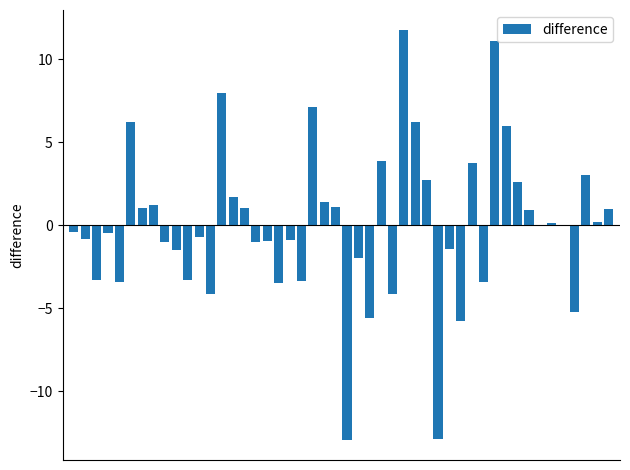

What is the greatest value displayed?

11.7